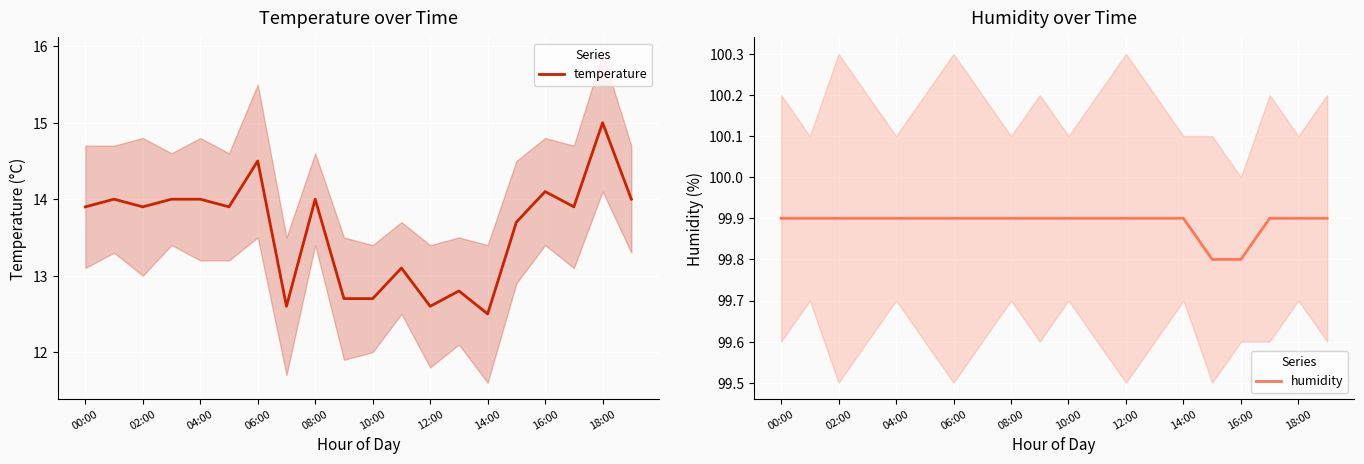

True or false: temperature and humidity intersect in this chart.

False